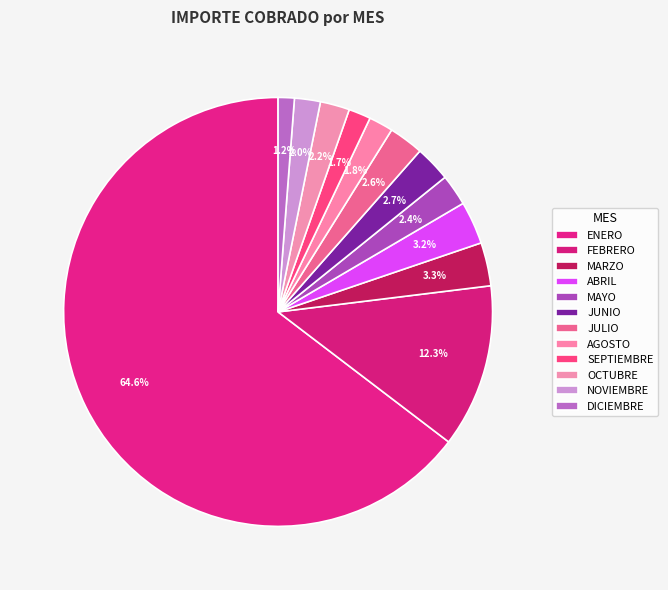

How many slices are in this pie chart?

12